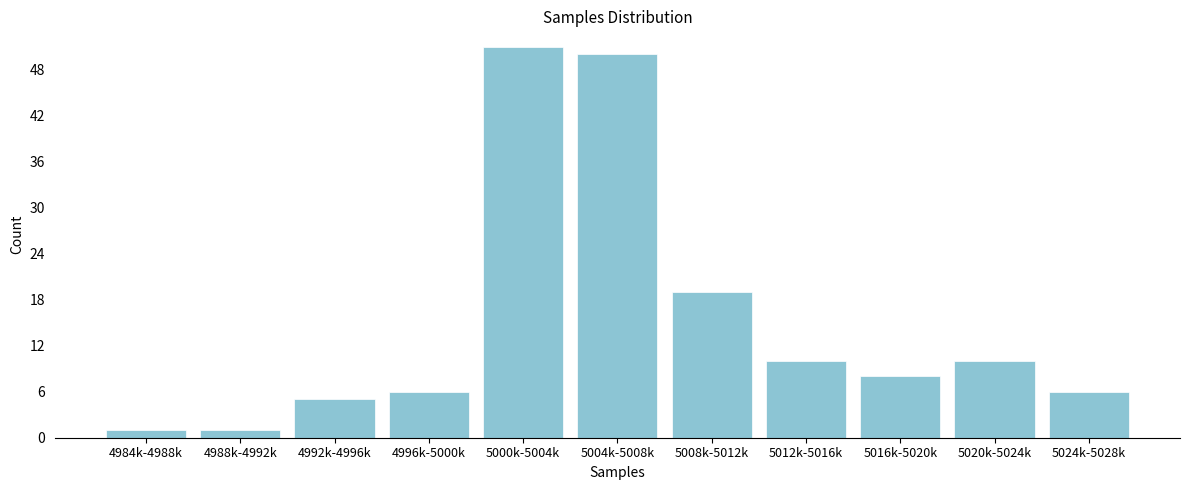

Reading right to left, what are all the values shown in this chart?

5024k-5028k=6	5020k-5024k=10	5016k-5020k=8	5012k-5016k=10	5008k-5012k=19	5004k-5008k=50	5000k-5004k=51	4996k-5000k=6	4992k-4996k=5	4988k-4992k=1	4984k-4988k=1